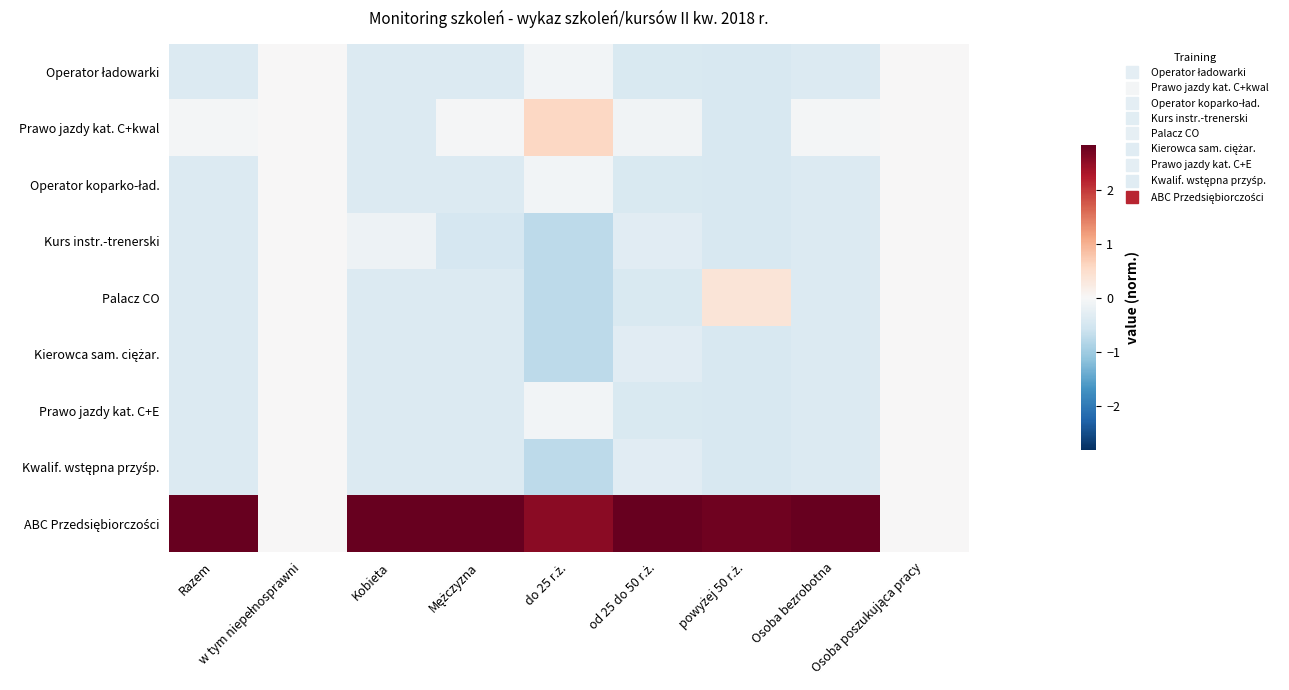

At which category does the chart reach its minimum across all series?

do 25 r.ż.